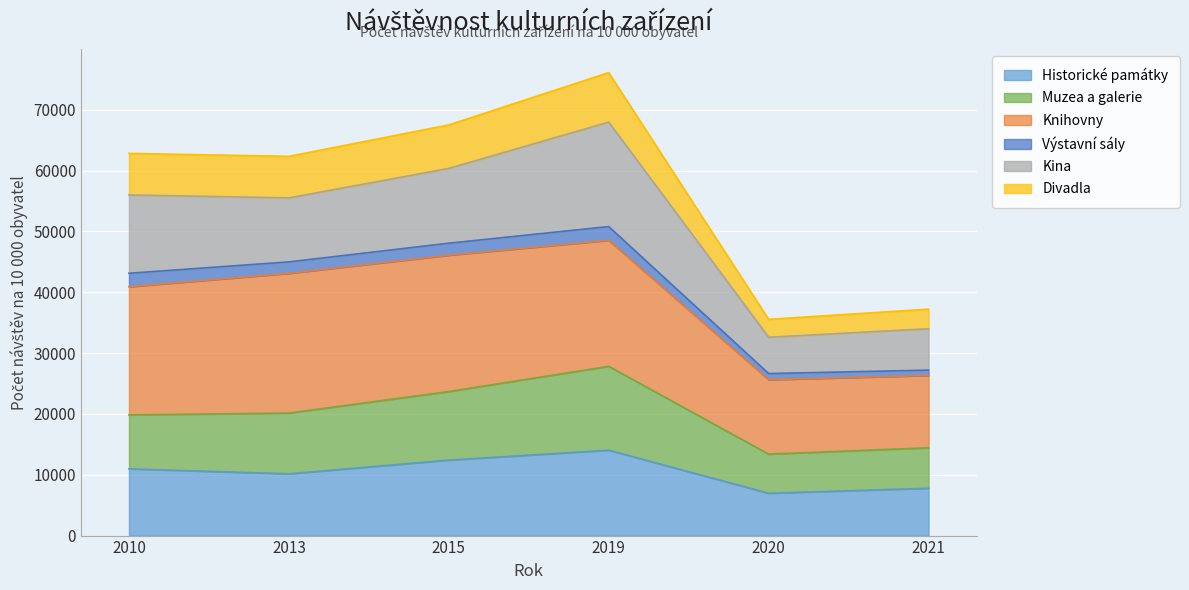

What is the smallest value displayed?

6966